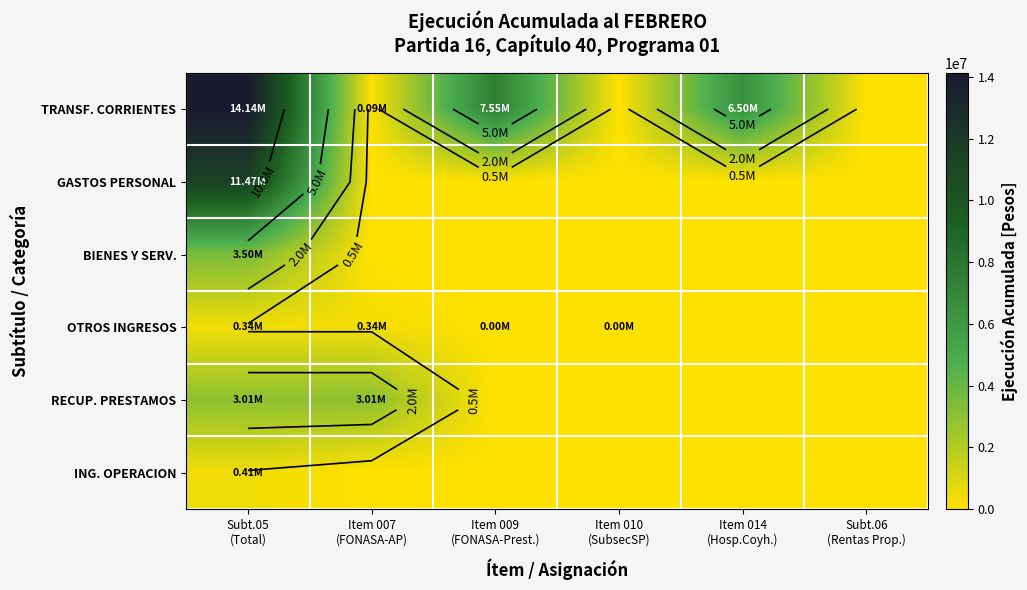

How many positive values does the ING. OPERACION series have?

1